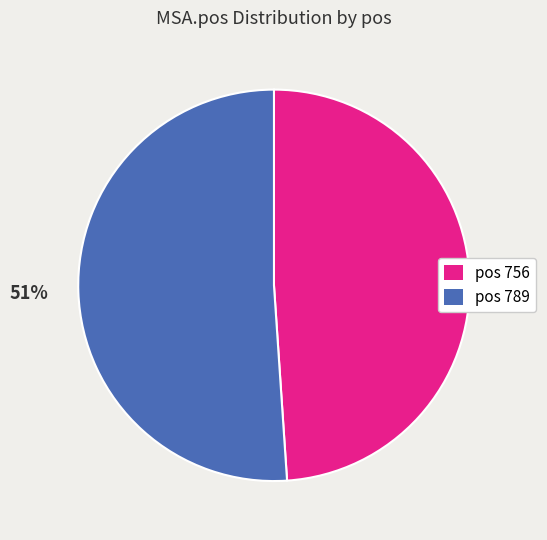

To the nearest percent, what is the average slice percentage?

50%